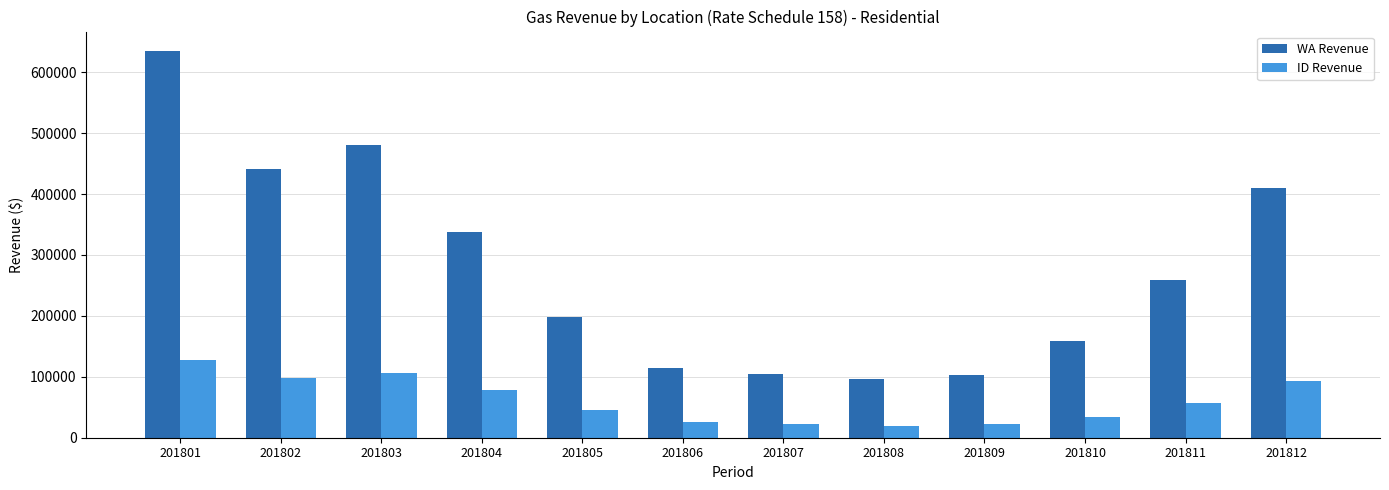

What is the difference between the highest and lowest values at 201802?

343910.5